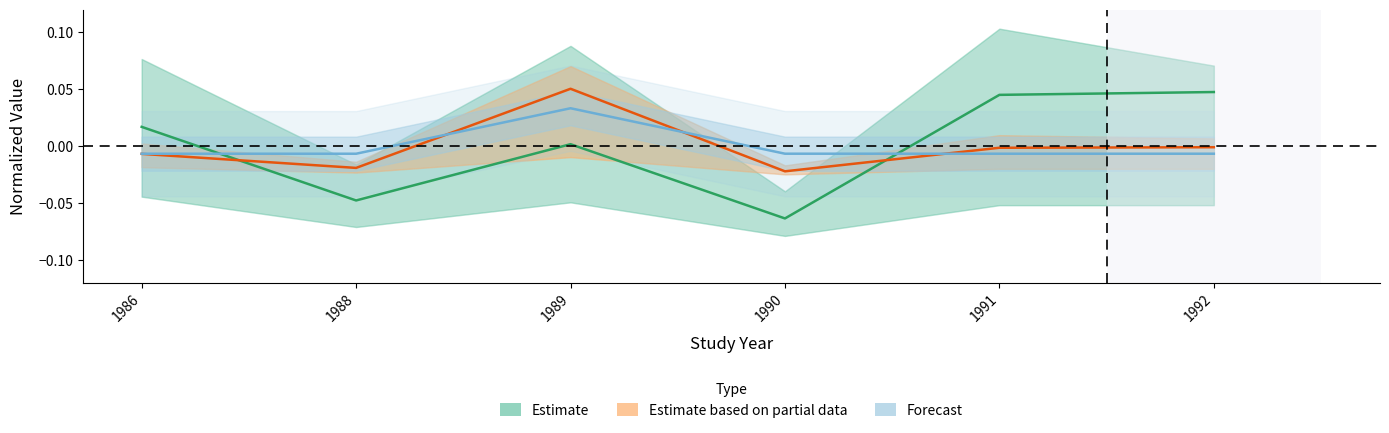

True or false: Estimate based on partial data has a value of -0.0 at 1992.

False